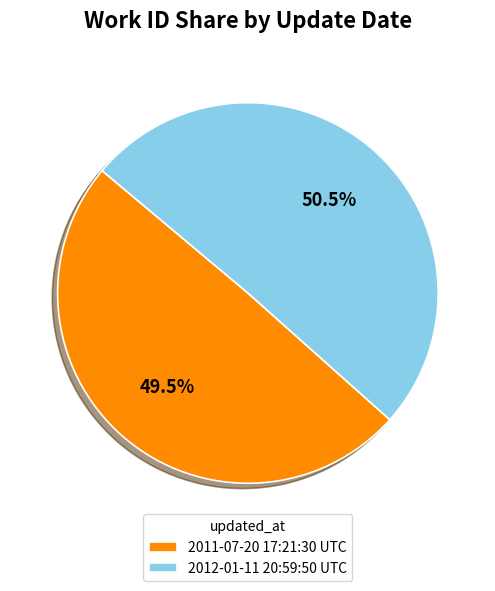

How many segments does this pie chart have?

2